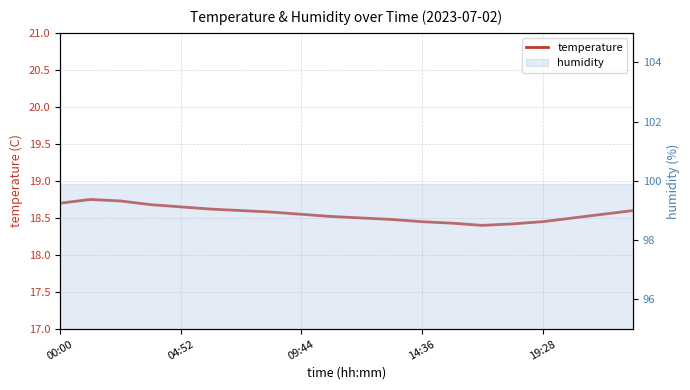

What is the difference between the maximum and minimum values?

0.4